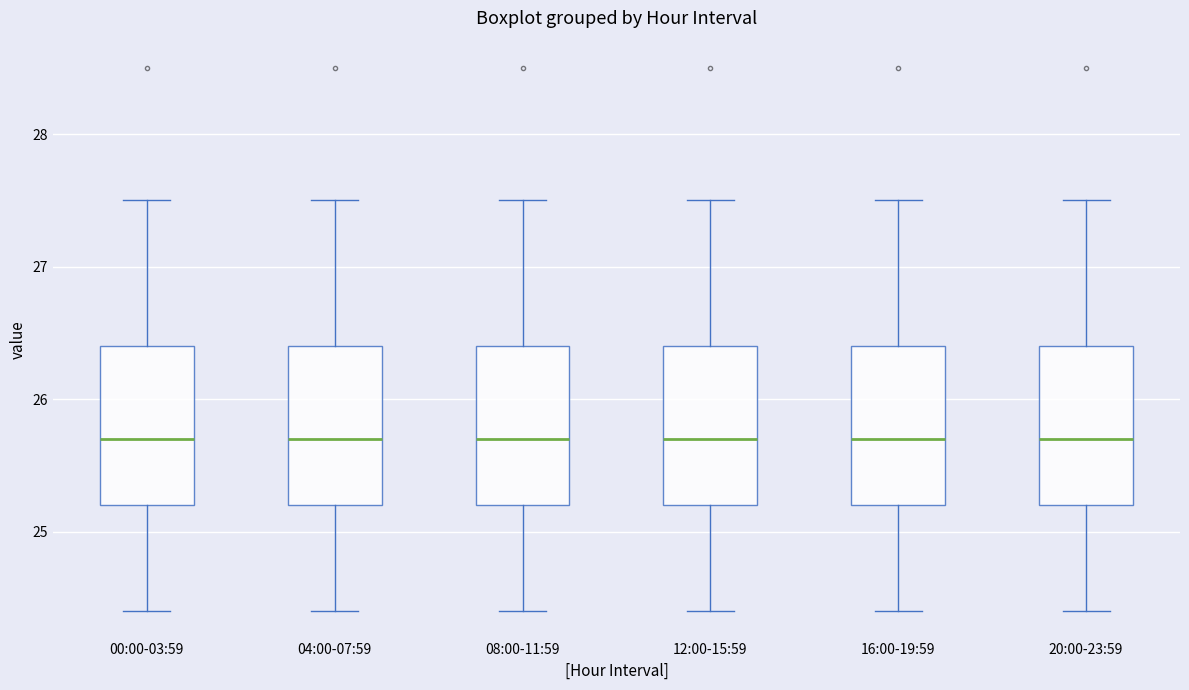

Reading left to right, transcribe this box plot: for each box, give where its median line is, the range the box spans, and where its two whiskers end, as read against the y-axis. The values are not printed on the chart, so give them approximately, as read against the axis.

00:00-03:59: median 25.7, box 25.2 to 26.4, whiskers 24.4 to 27.5
04:00-07:59: median 25.7, box 25.2 to 26.4, whiskers 24.4 to 27.5
08:00-11:59: median 25.7, box 25.2 to 26.4, whiskers 24.4 to 27.5
12:00-15:59: median 25.7, box 25.2 to 26.4, whiskers 24.4 to 27.5
16:00-19:59: median 25.7, box 25.2 to 26.4, whiskers 24.4 to 27.5
20:00-23:59: median 25.7, box 25.2 to 26.4, whiskers 24.4 to 27.5